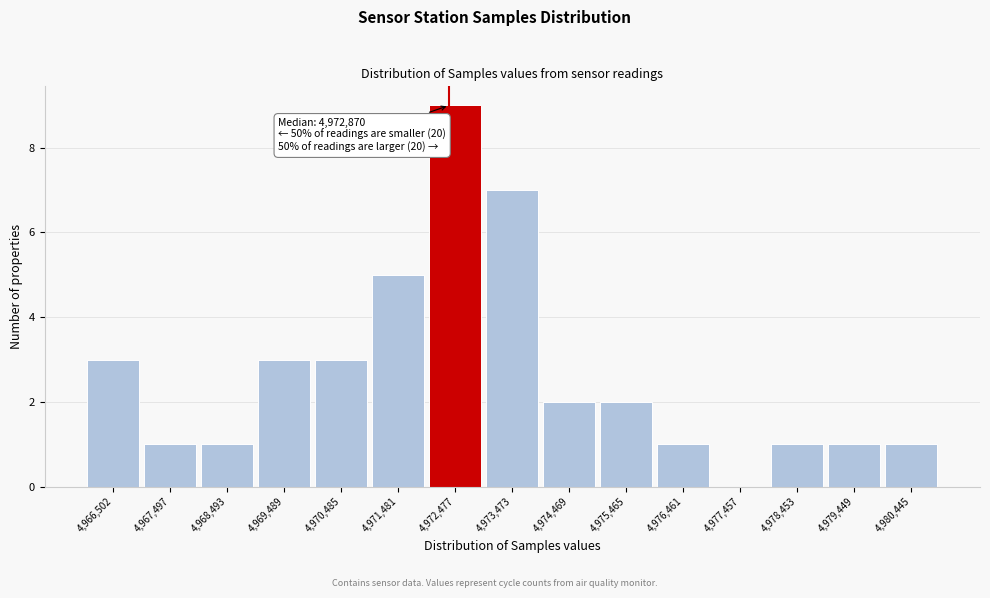

Reading right to left, list all the values displayed in this chart.

4,980,445=1	4,979,449=1	4,978,453=1	4,977,457=0	4,976,461=1	4,975,465=2	4,974,469=2	4,973,473=7	4,972,477=9	4,971,481=5	4,970,485=3	4,969,489=3	4,968,493=1	4,967,497=1	4,966,502=3